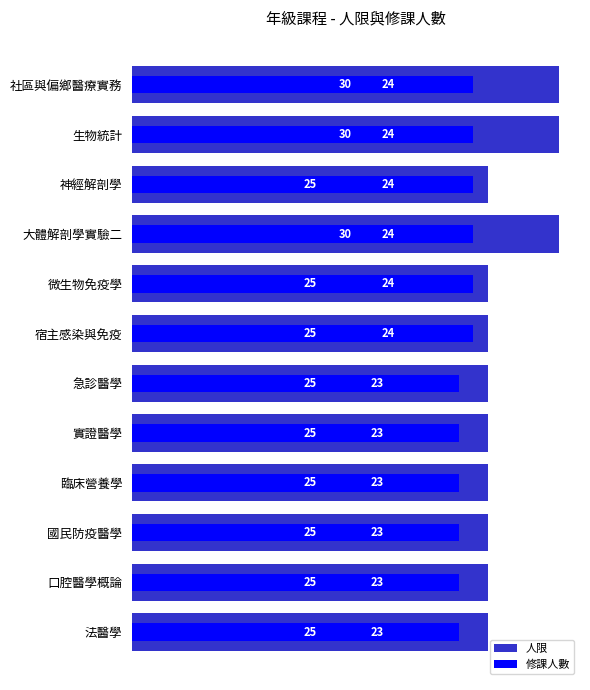

What is the sum of all 修課人數 values?

282